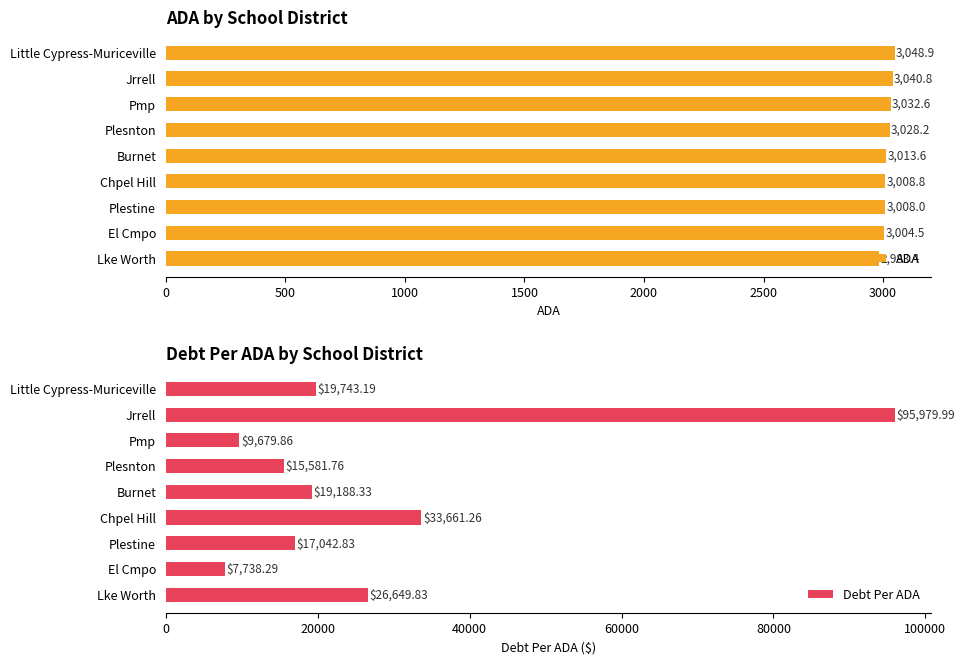

Does the chart contain any negative values?

No